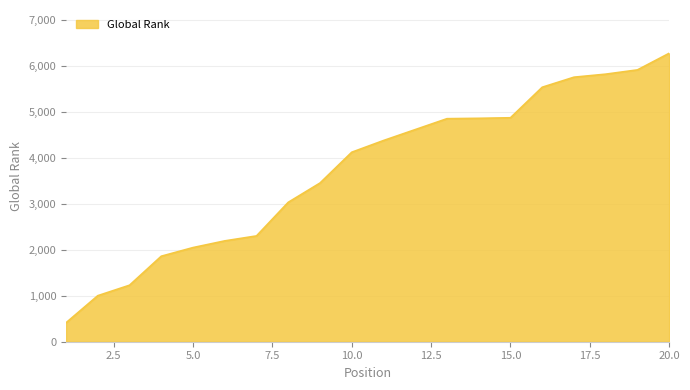

What is the minimum value shown in the chart?

413